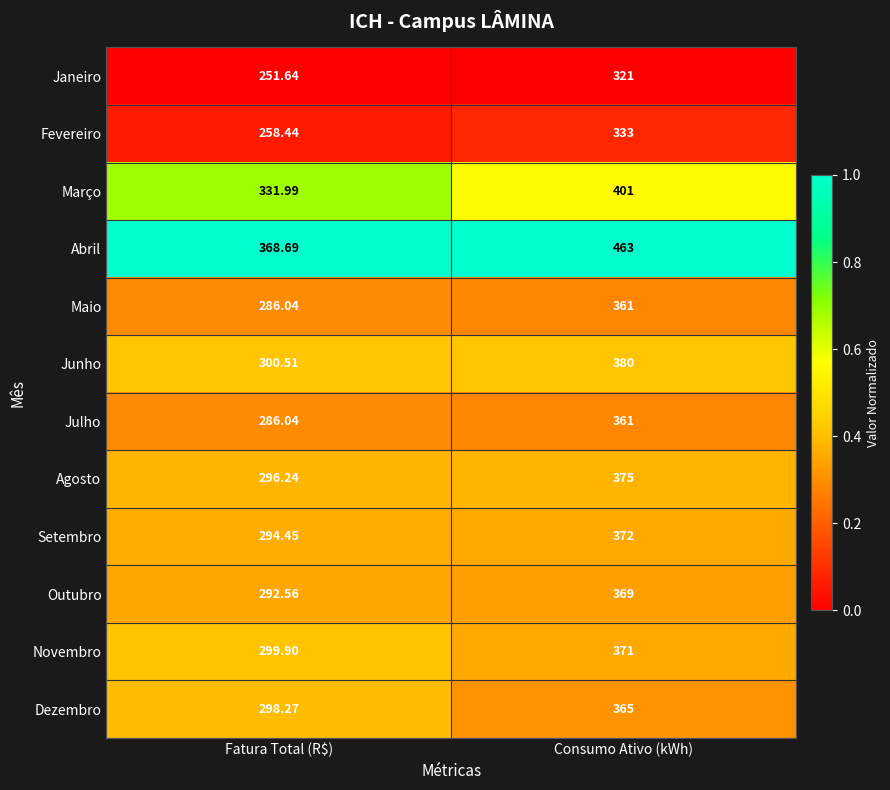

Which series changed the most between Fatura Total (R$) and Consumo Ativo (kWh)?

Abril